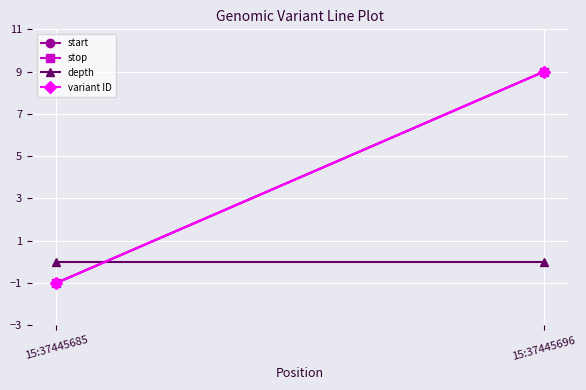

Between 15:37445696 and 15:37445685, which is larger?

15:37445696